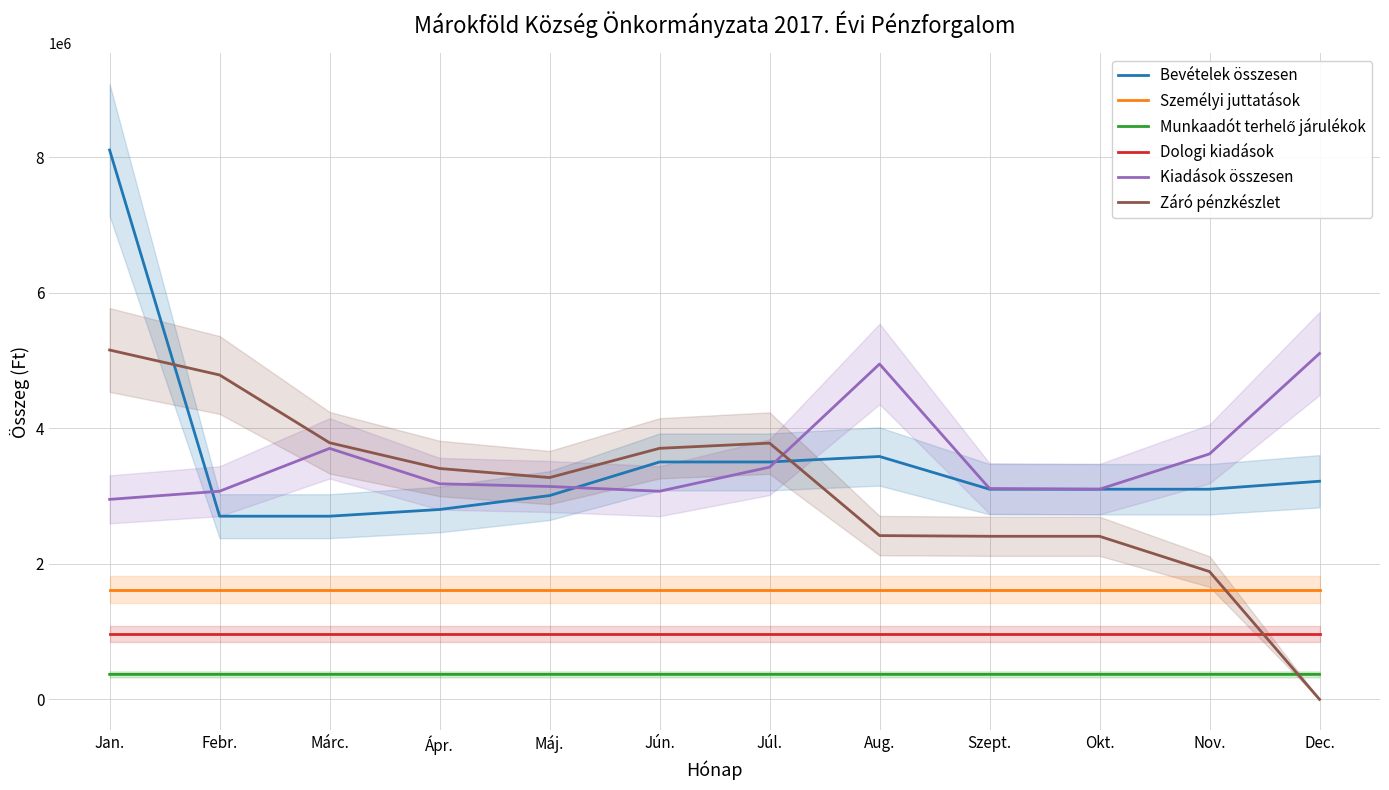

Is it true that Kiadások összesen equals 1972637 at Szept.?

False